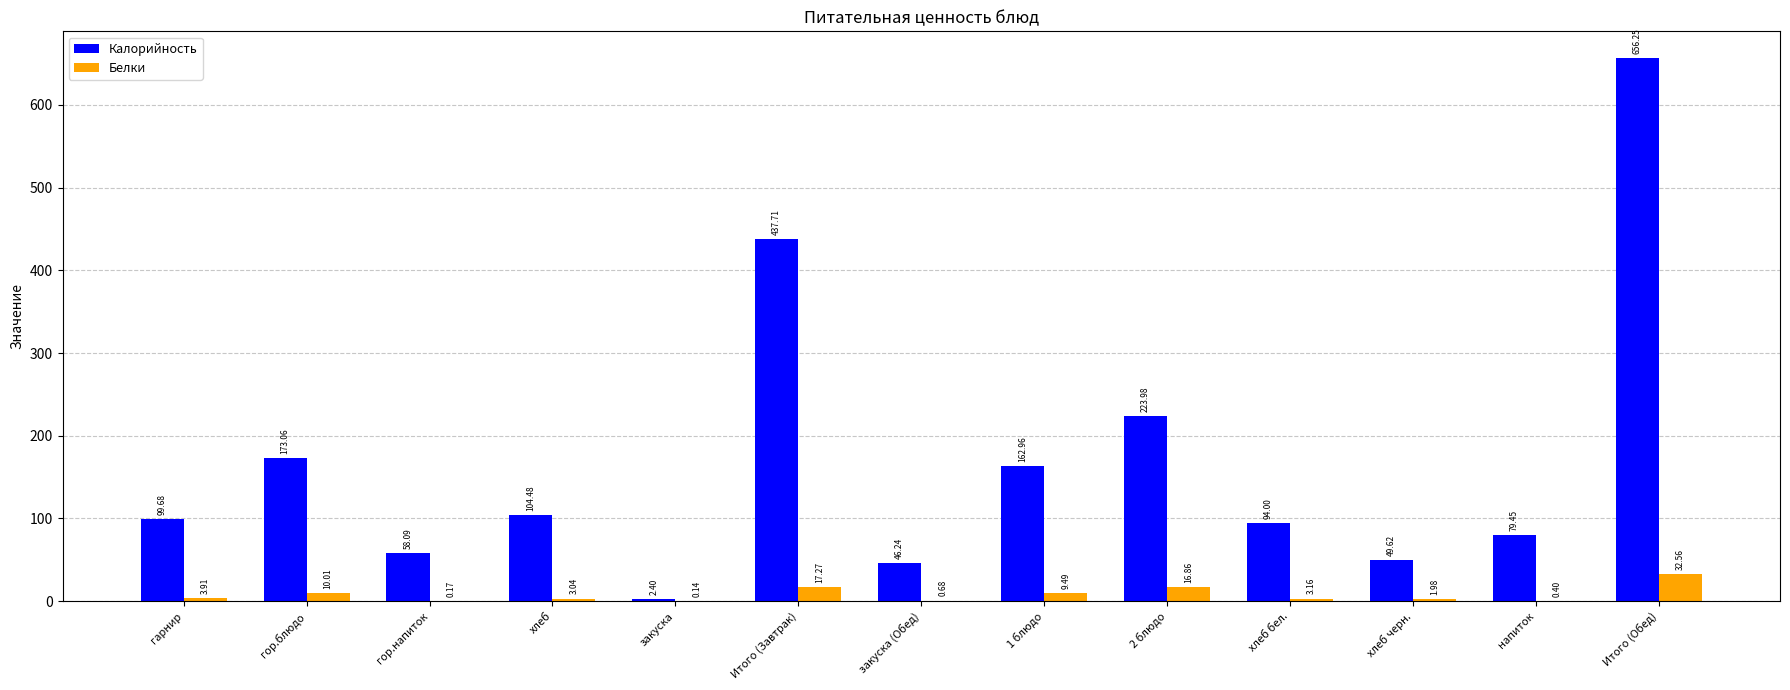

What is the sum of the Белки values at гор.блюдо and напиток?

10.4